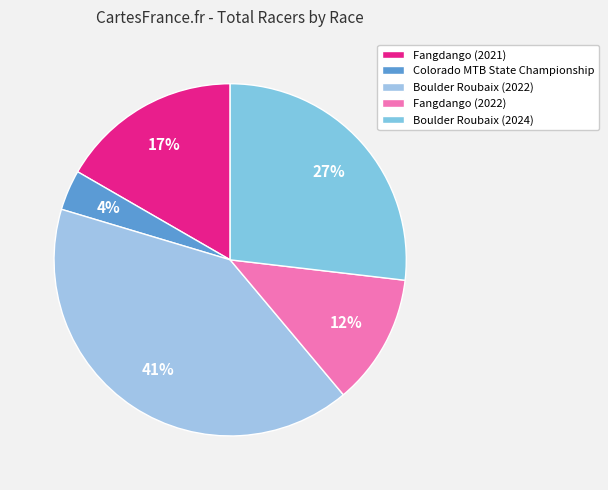

Which slice is the largest?

Boulder Roubaix (2022)